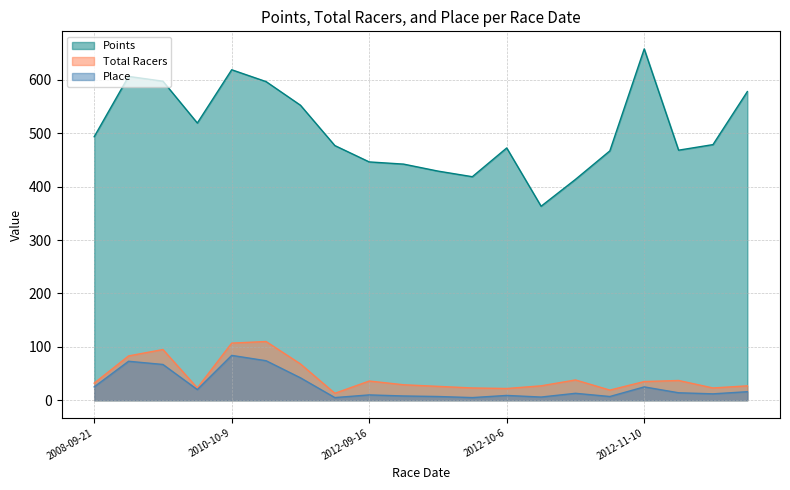

Where is Total Racers nearest to the value 61?

2011-10-1